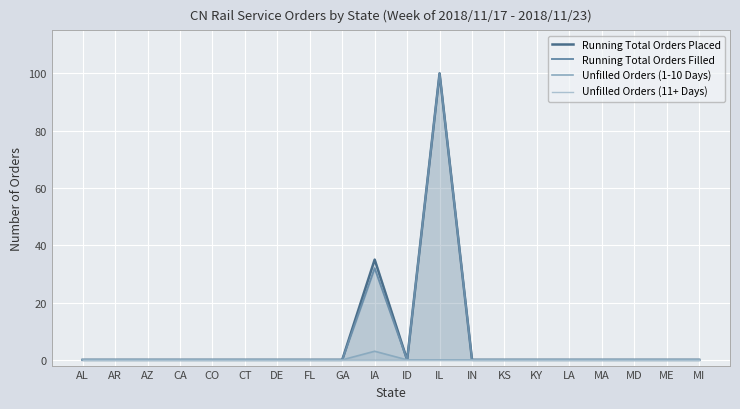

Where is Running Total Orders Placed nearest to the value 50?

IA